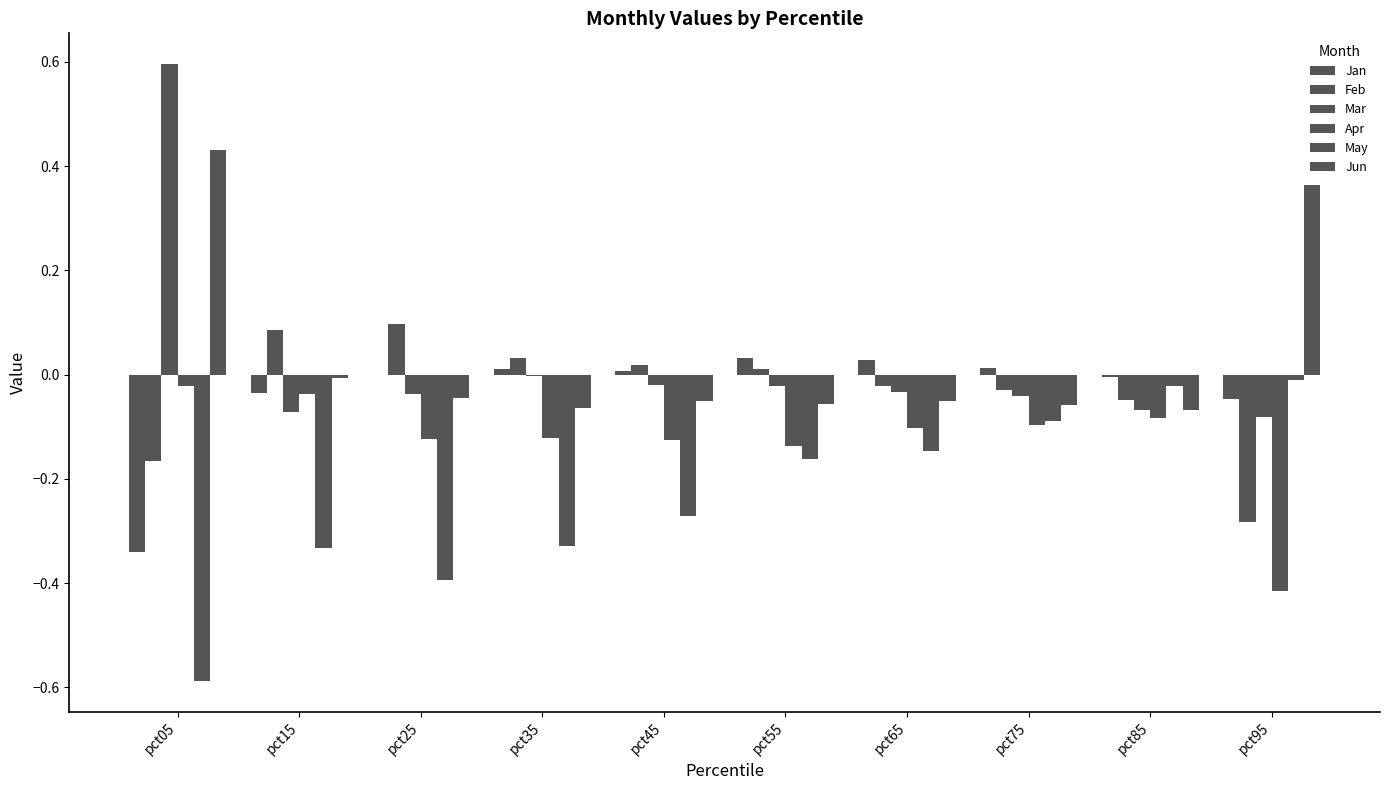

Between pct35 and pct95, which series saw the biggest shift?

Jun